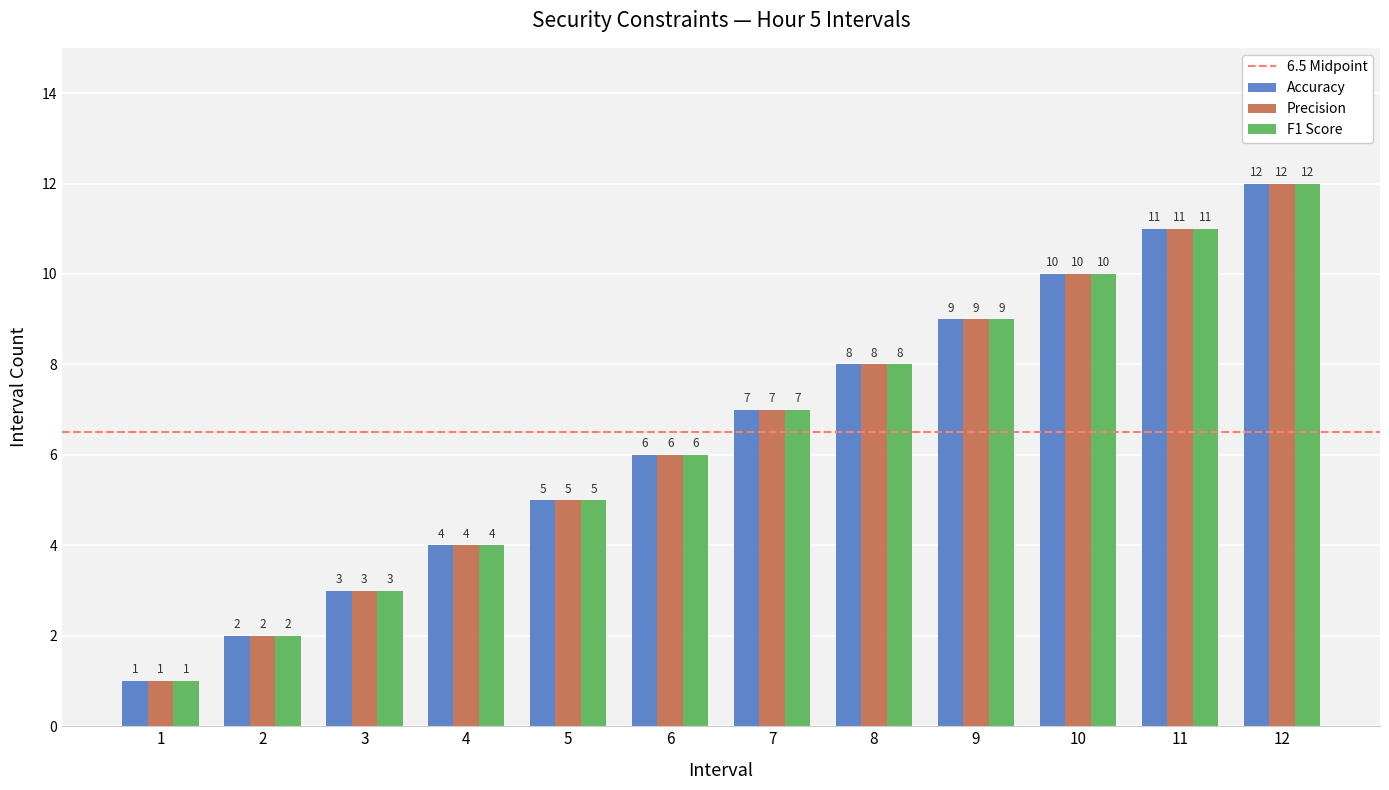

At which category is the sum across all series the highest?

12